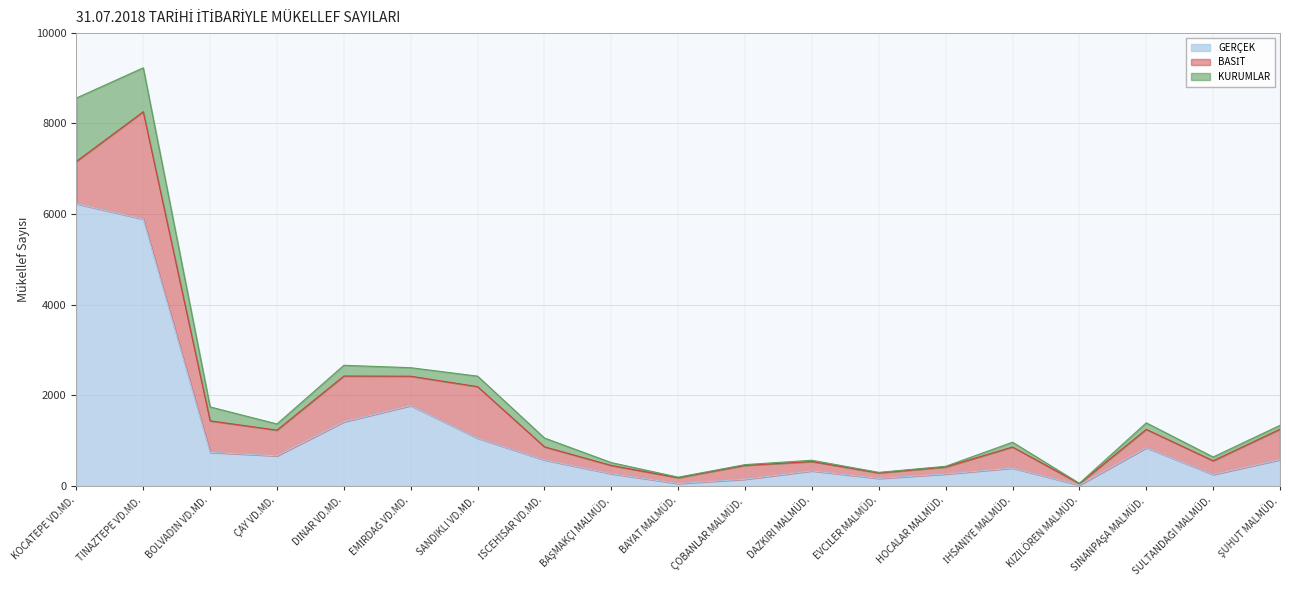

Which has a higher value, SULTANDAĞI MALMÜD. or ÇOBANLAR MALMÜD.?

SULTANDAĞI MALMÜD.